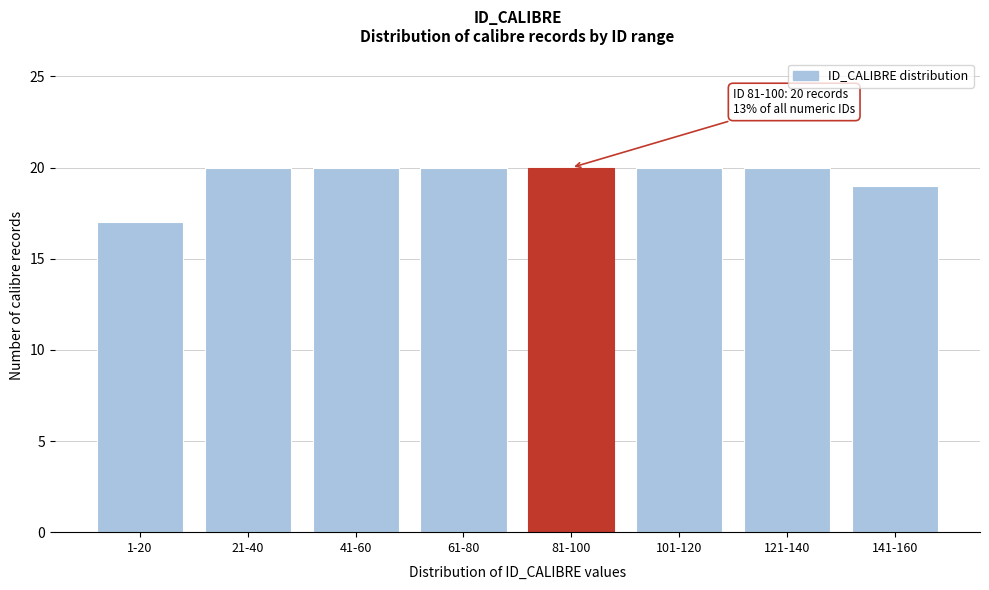

Reading left to right, extract all data points from this chart.

17	20	20	20	20	20	20	19